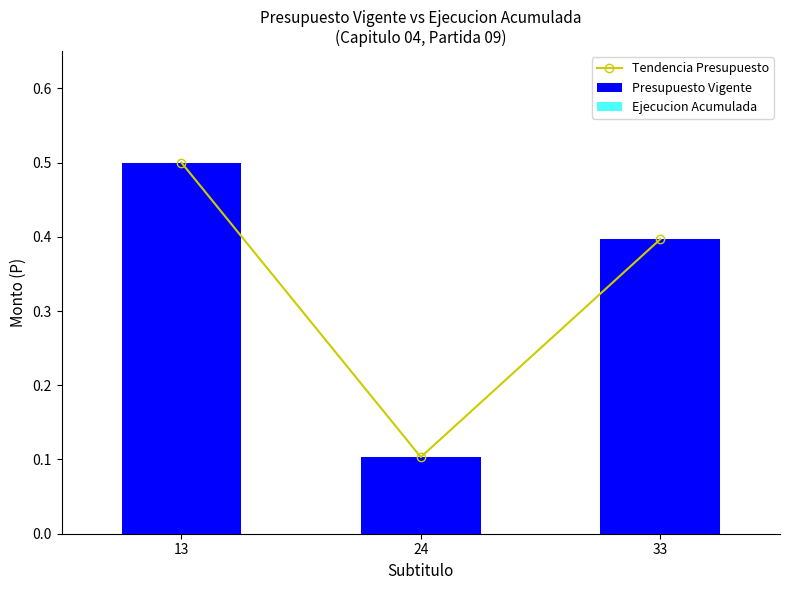

Which category has the highest value in the Presupuesto Vigente series?

13